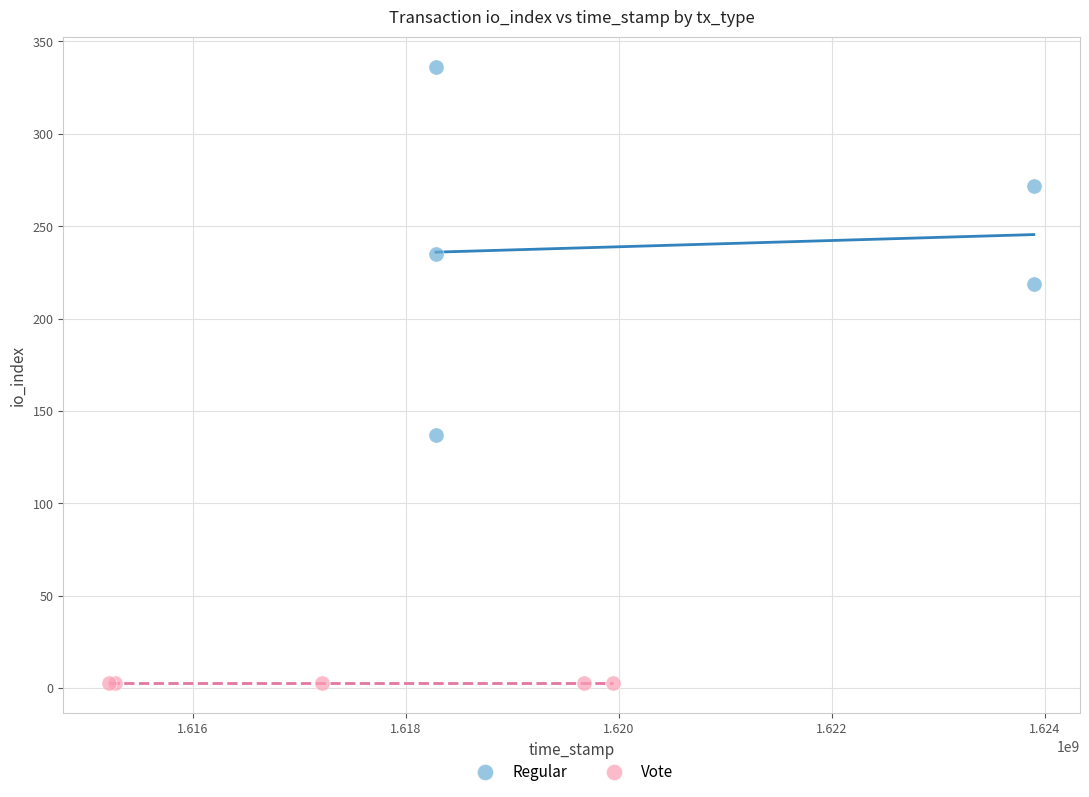

Which series contains the lowest Y value?

Vote